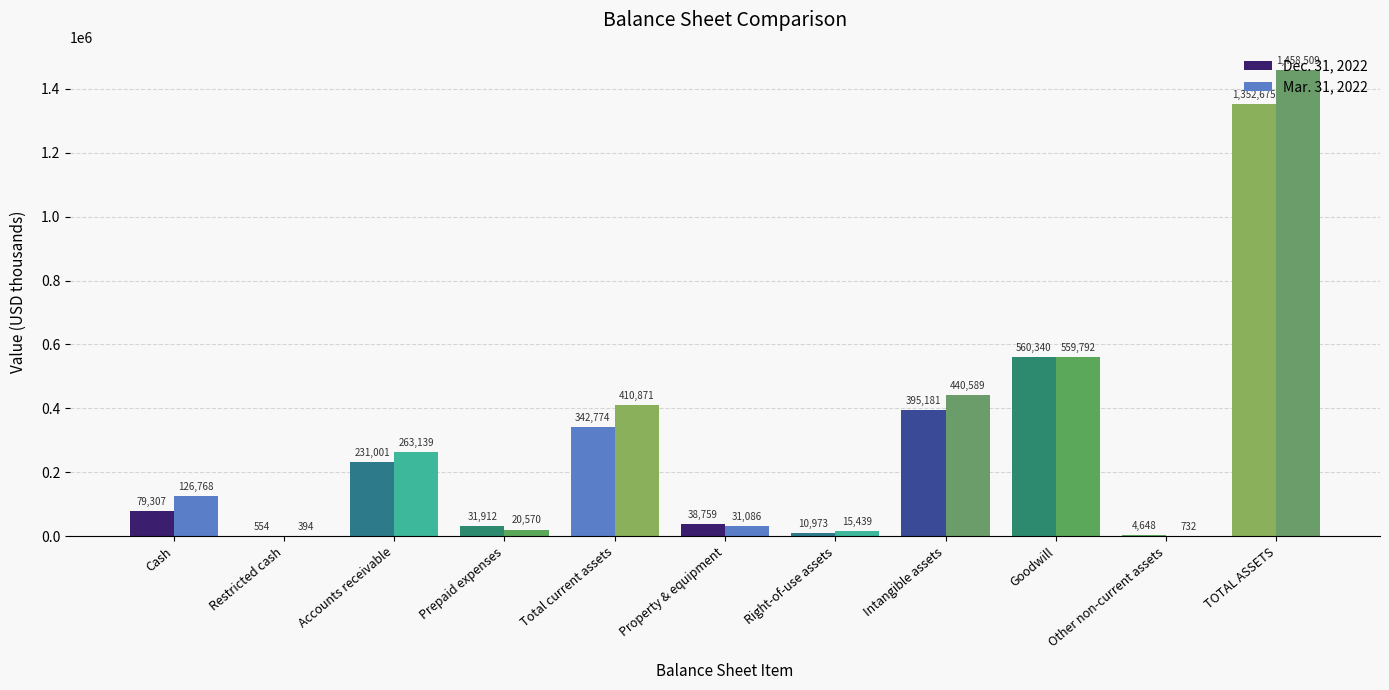

Are the bars grouped side by side (vs. stacked)?

Yes